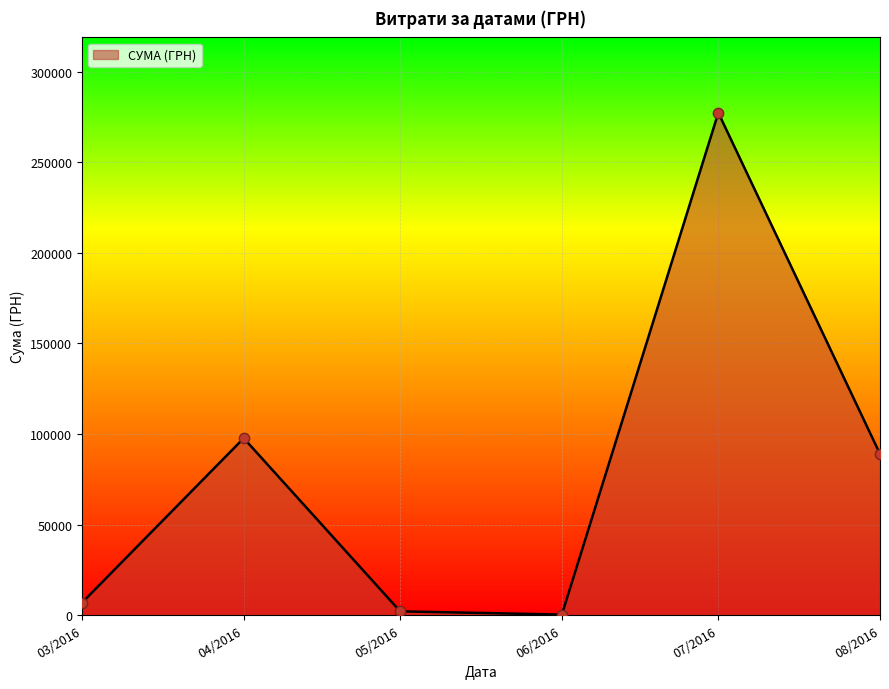

Which has a higher value, 07/2016 or 04/2016?

07/2016